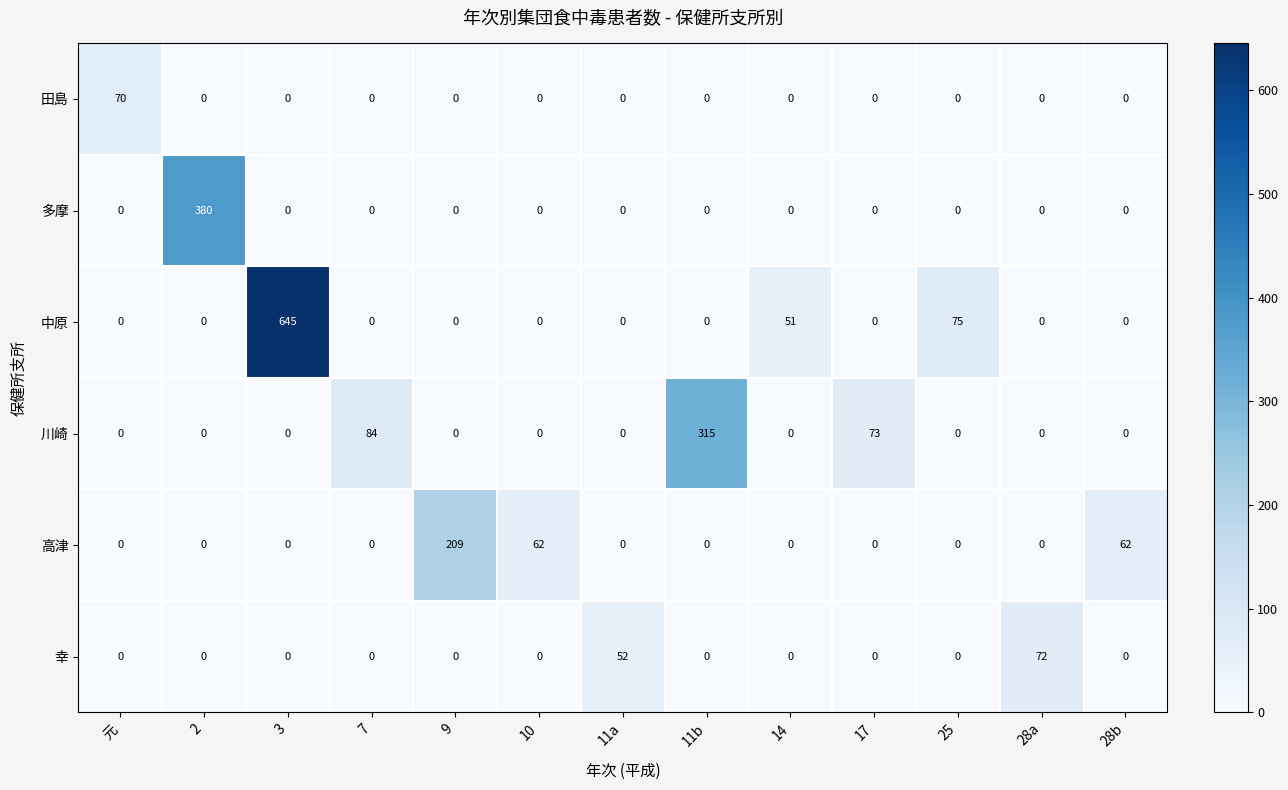

What is the difference between the 幸 values at 7 and 11a?

52